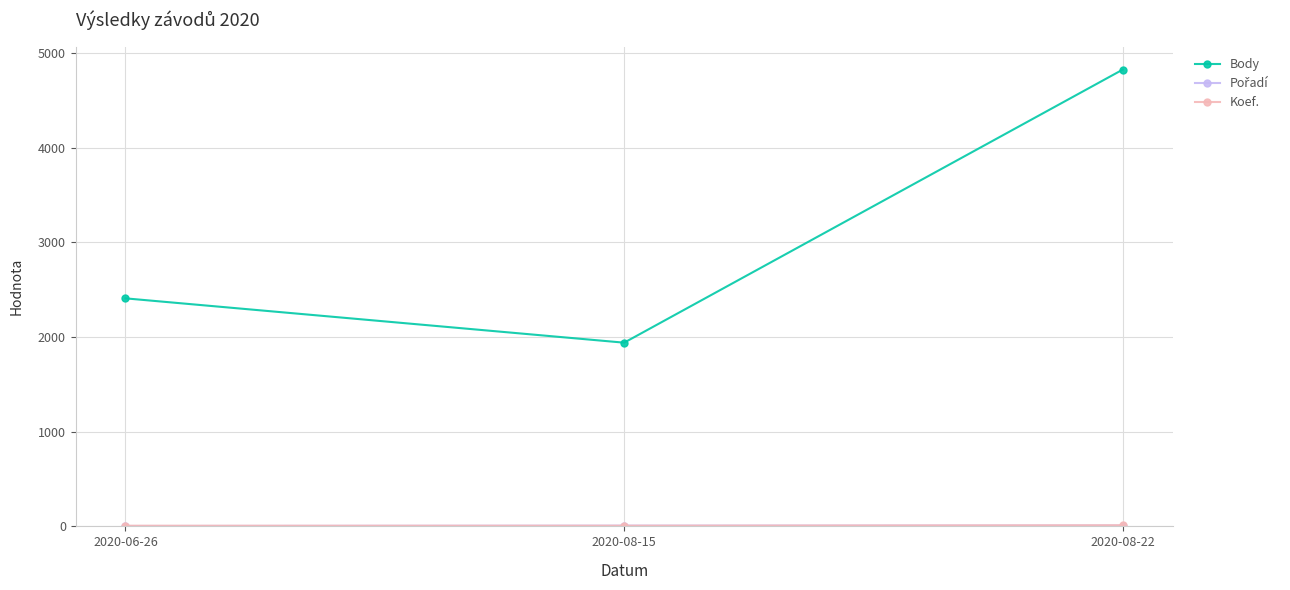

Count the number of data series in this chart.

3